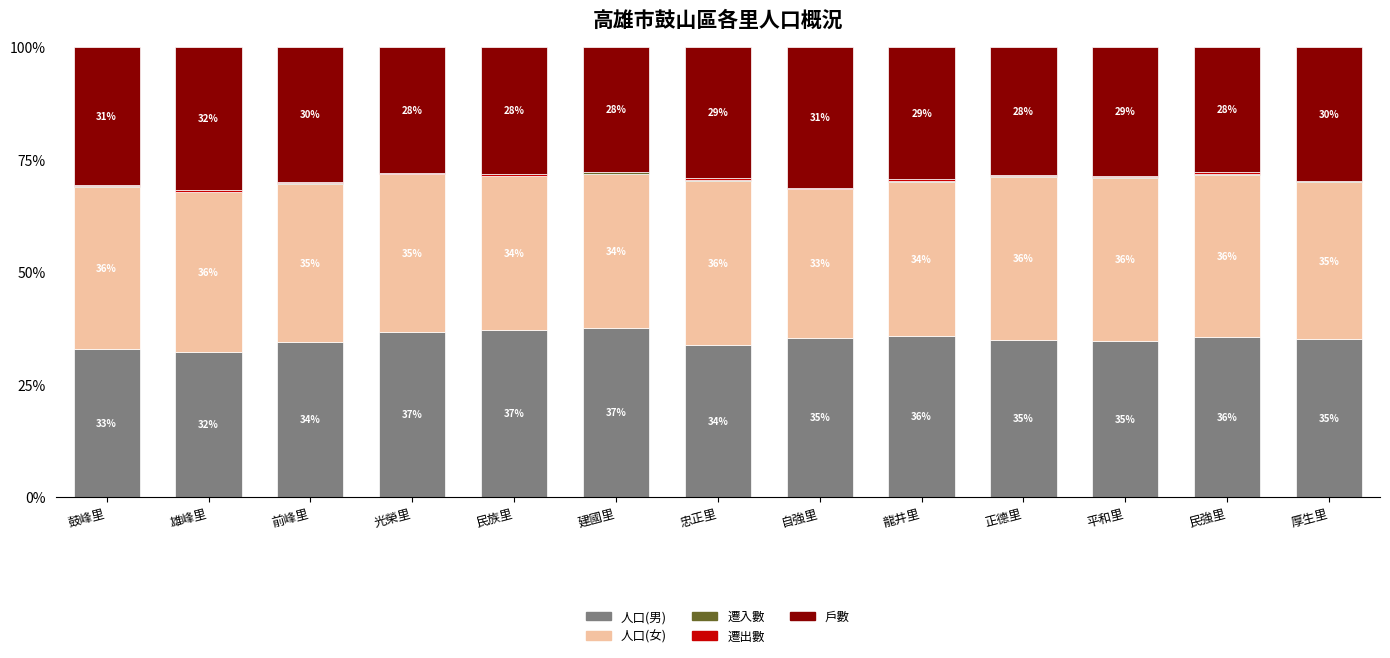

Is it true that 人口(男) equals 62.6 at 建國里?

False